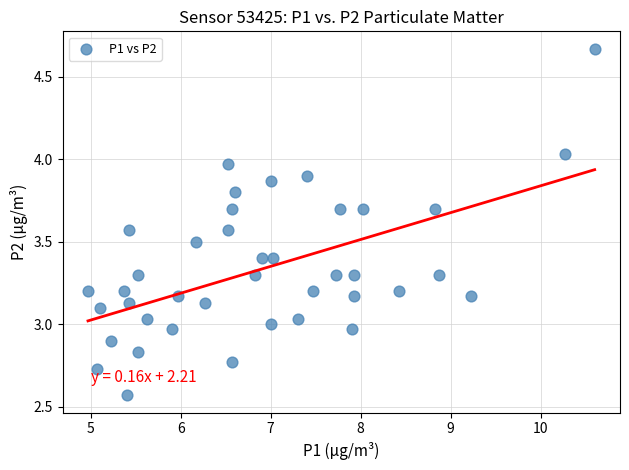

What is the range of X values (max minus min)?

5.6